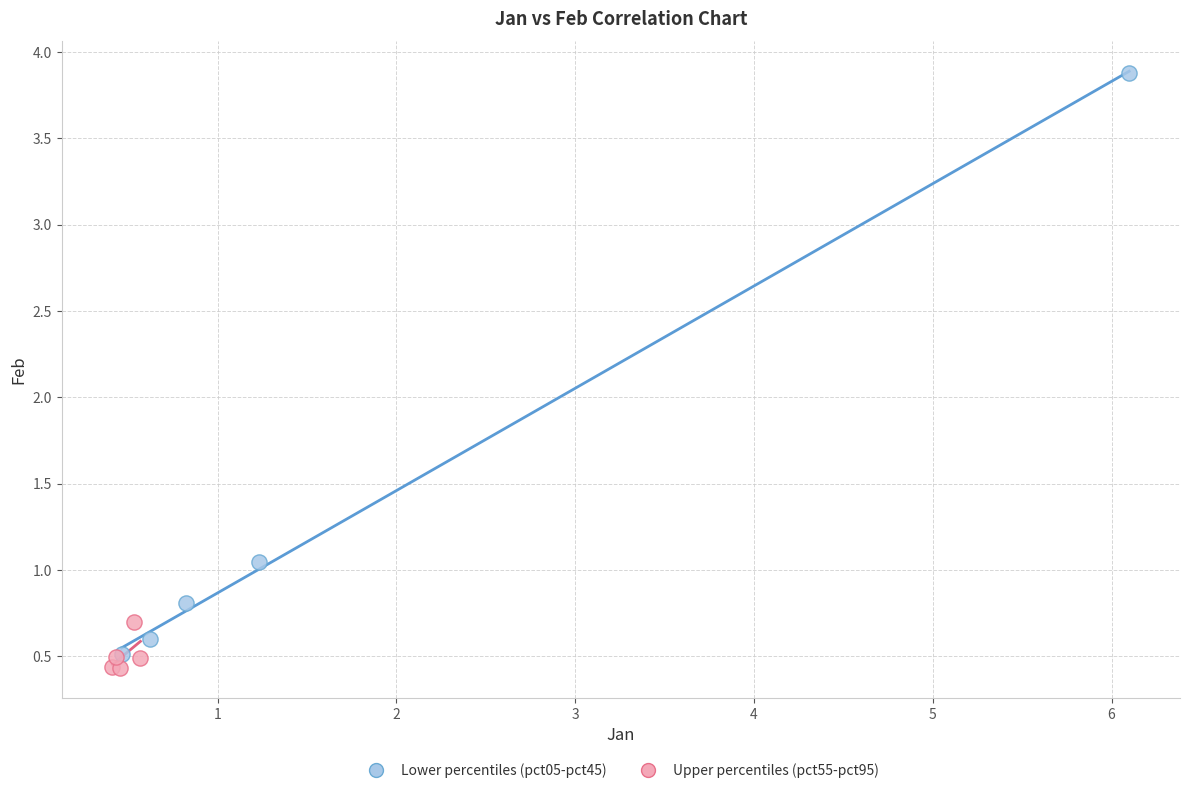

Which series has the largest Y range (max minus min)?

Lower percentiles (pct05-pct45)